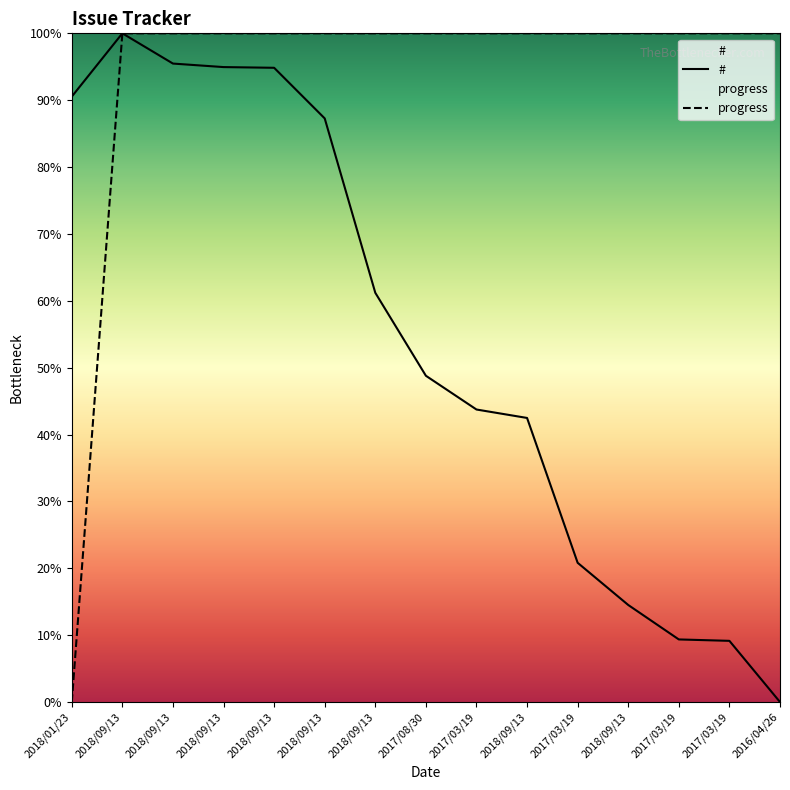

True or false: # has a value of 0.0 at 2016/04/26.

True